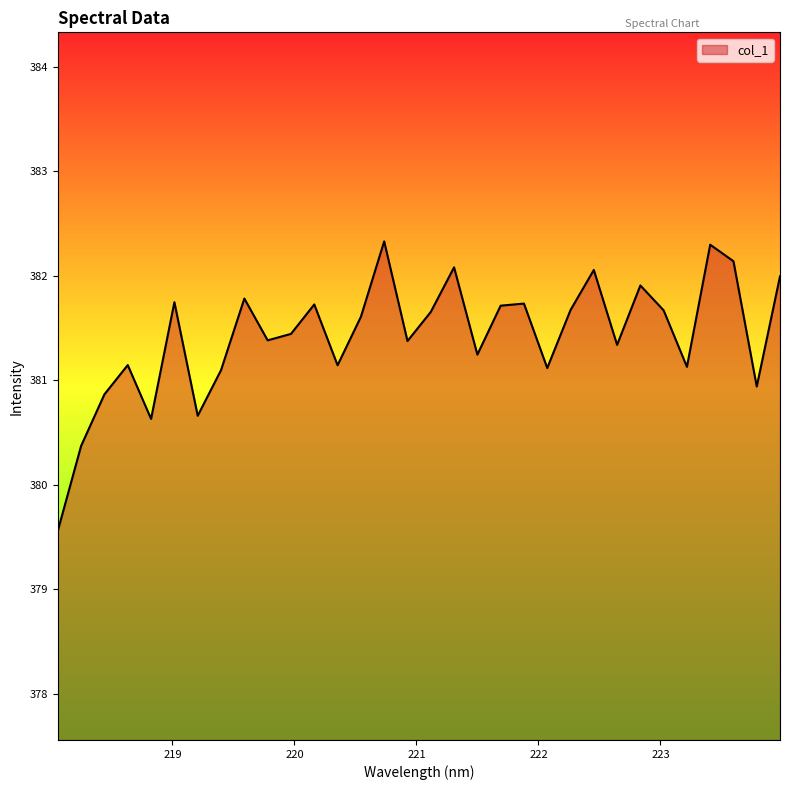

What is the greatest value displayed?

382.3